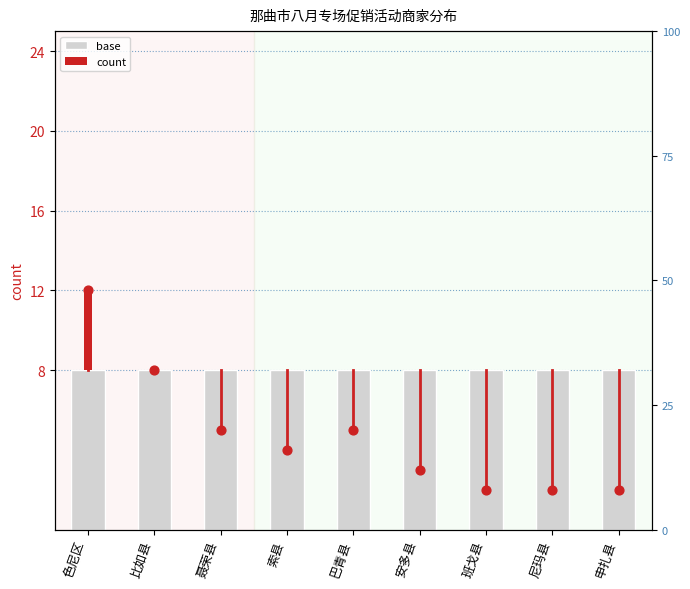

Is the value of count at 班戈县 greater than the value of base at 比如县?

No